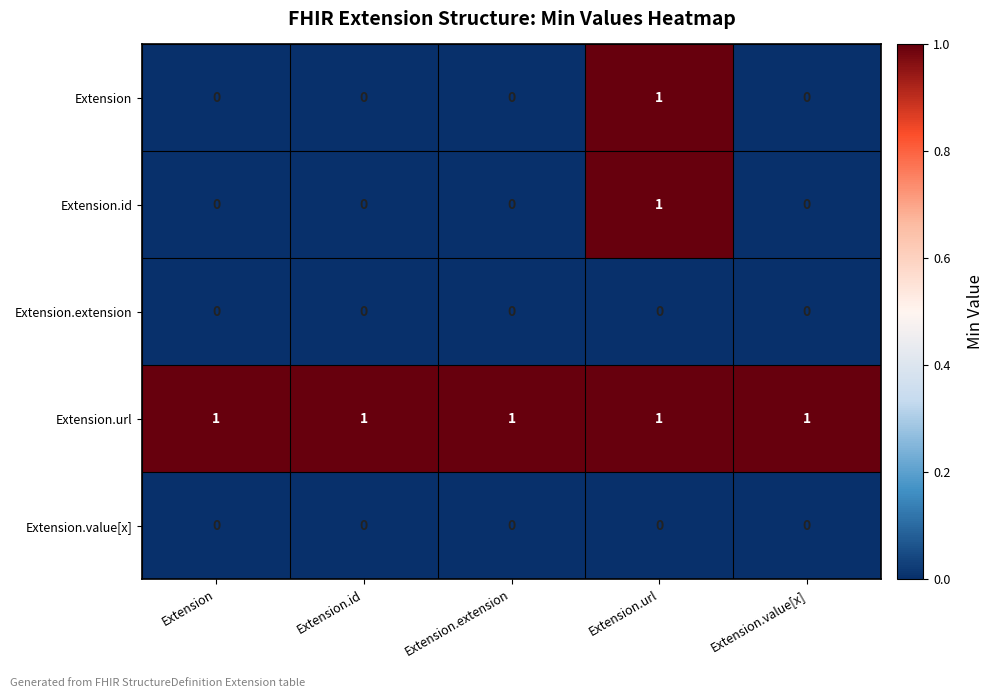

The Extension series shows 1 at Extension.url. True or false?

True